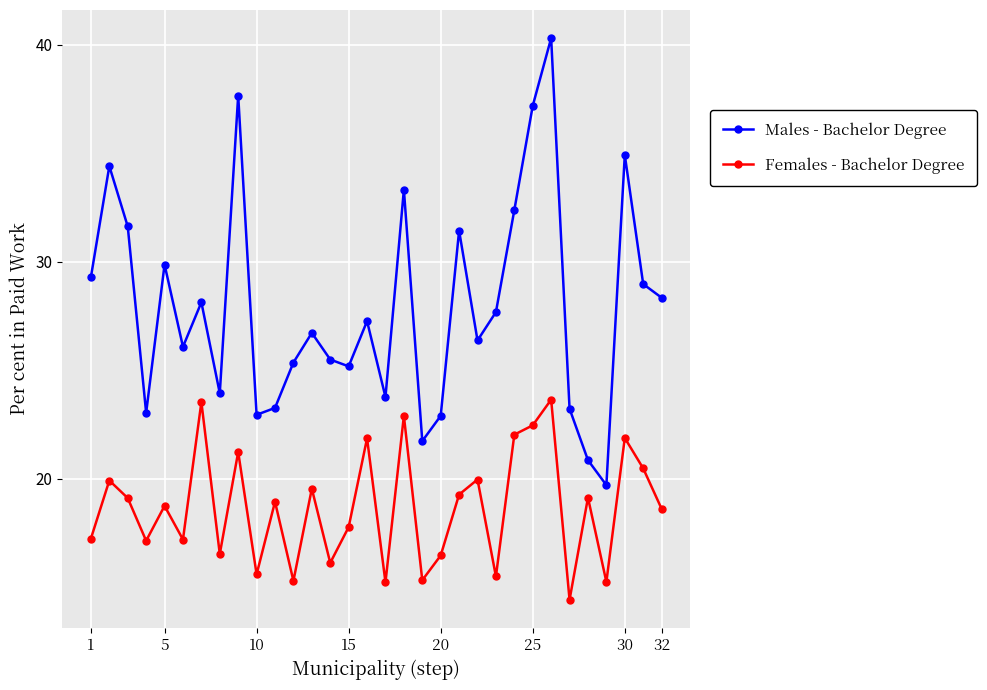

What is the value of the Males - Bachelor Degree point at the 26th from the left?

40.3